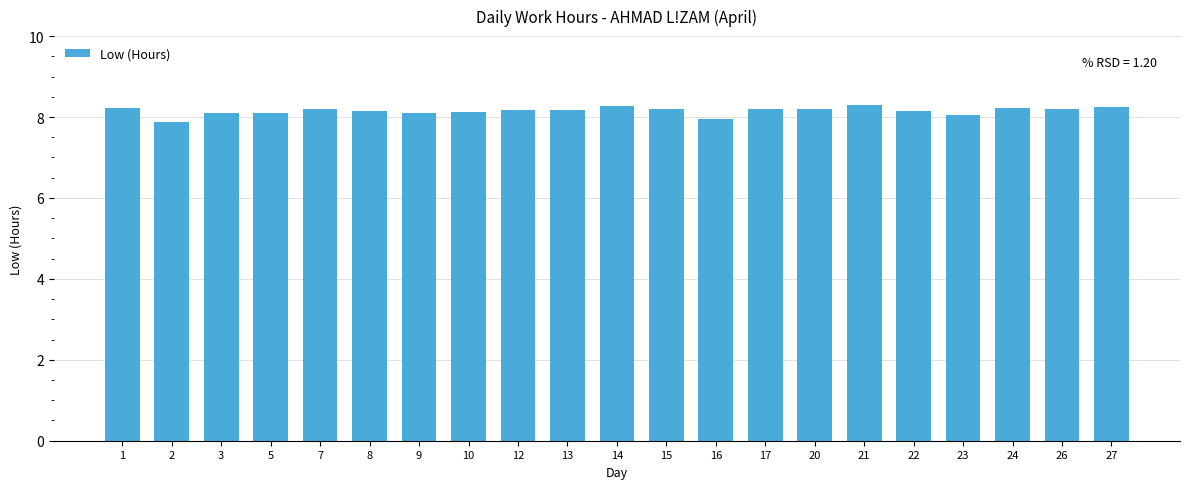

What is the average value?

8.2